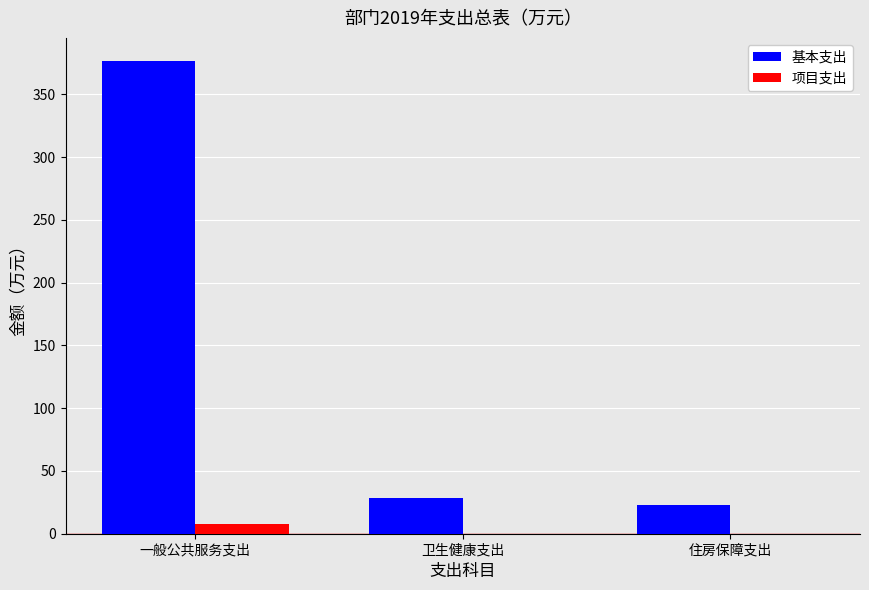

The value of 基本支出 at 一般公共服务支出 is 376.2. True or false?

True